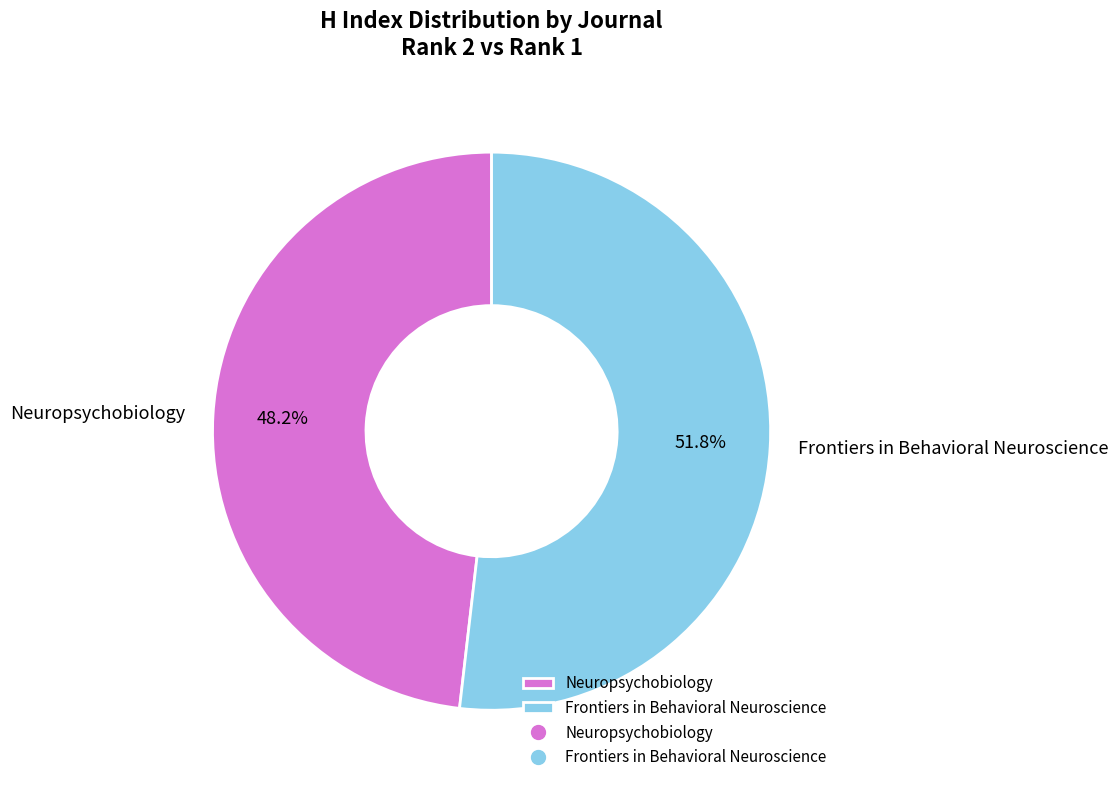

The Neuropsychobiology slice represents 37% of the pie. True or false?

False